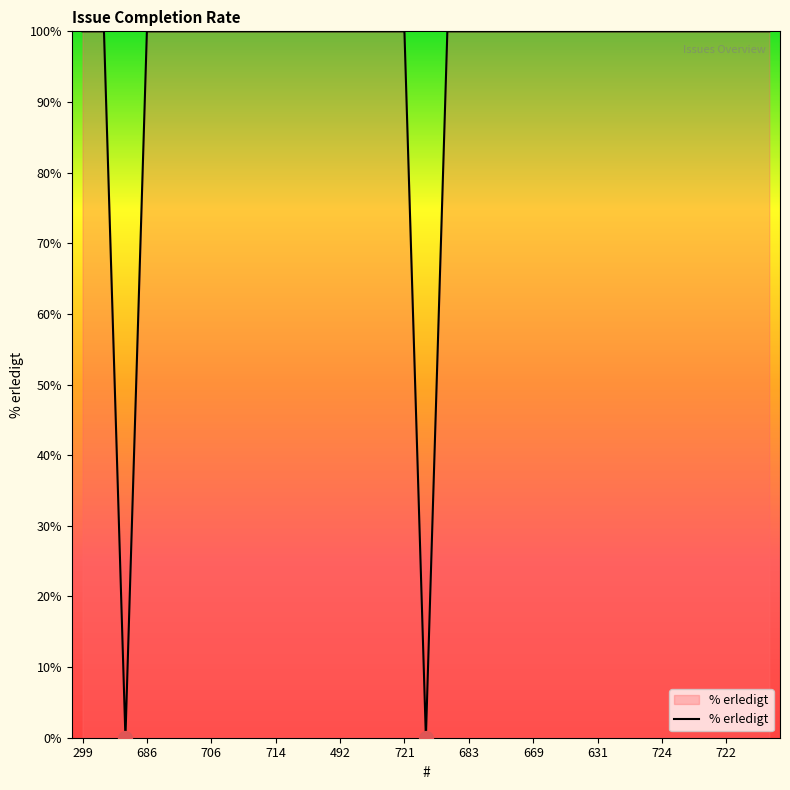

What is the greatest value displayed?

100